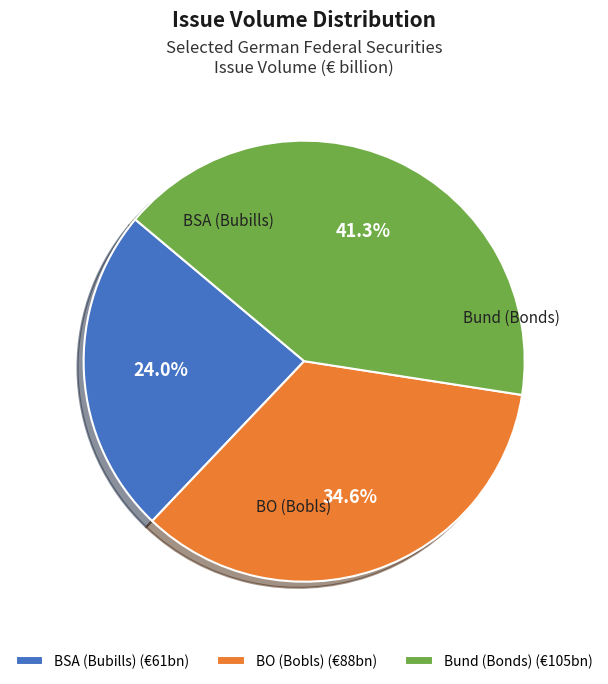

To the nearest percent, what is the difference between the largest and smallest slice percentages?

17%